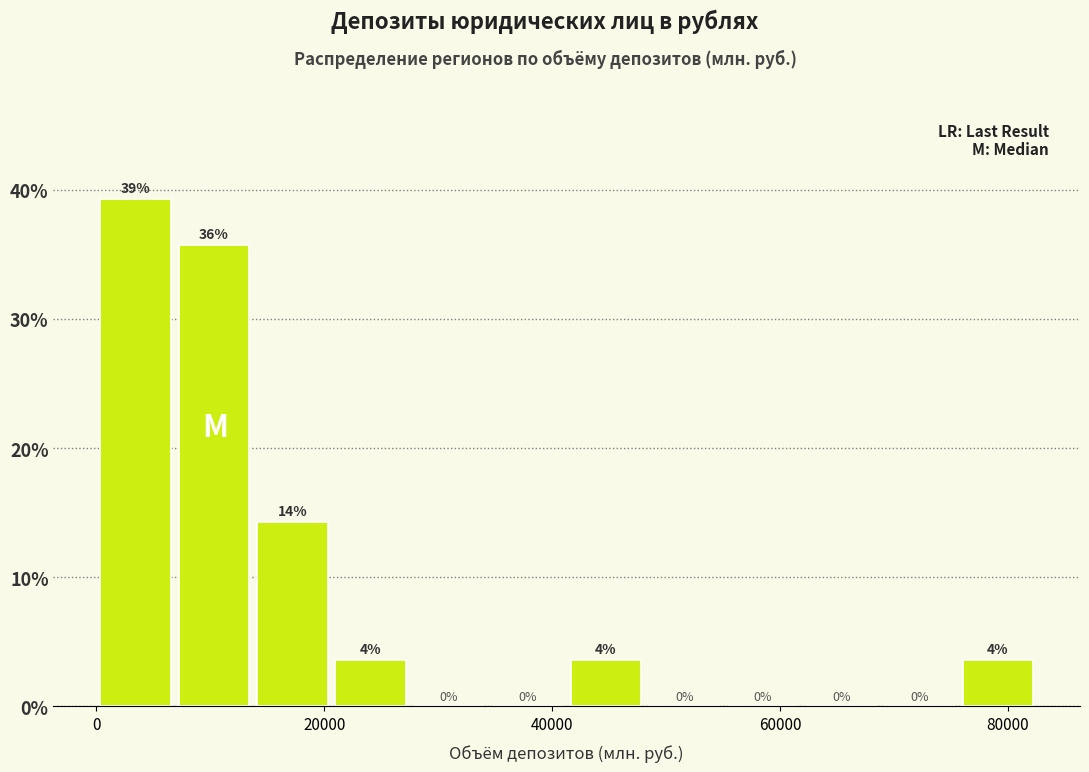

Read against the x-axis, roughly where is the centre of the tallest bar?

4000